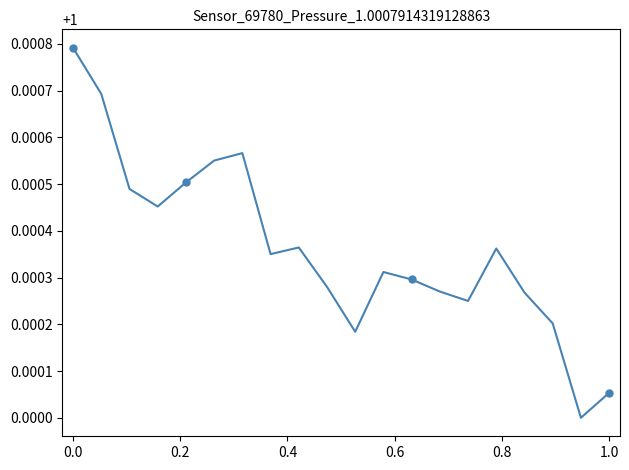

True or false: the data has more than 2 interior local peaks.

True